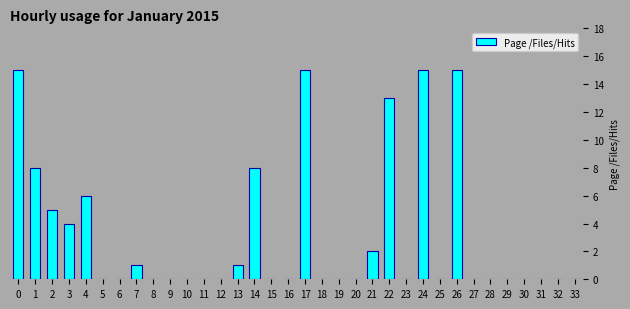

What is the sum of all values?

108